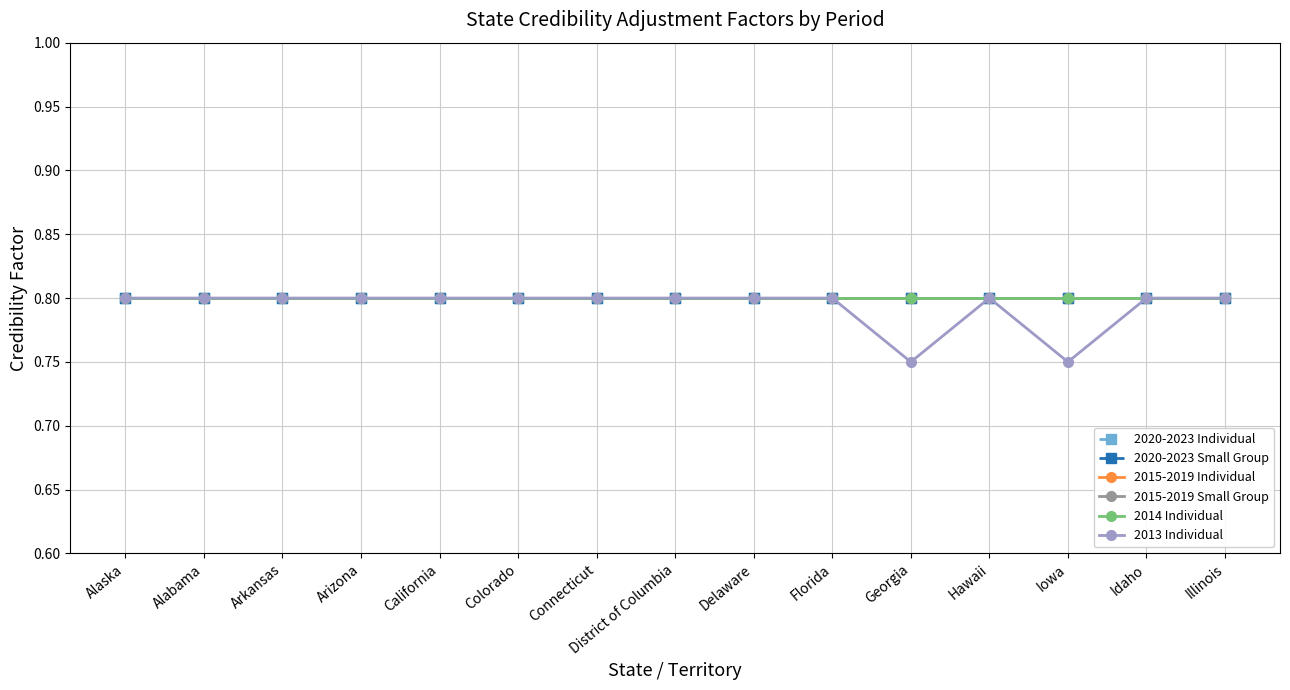

Between Alabama and California, which series saw the biggest shift?

2020-2023 Individual